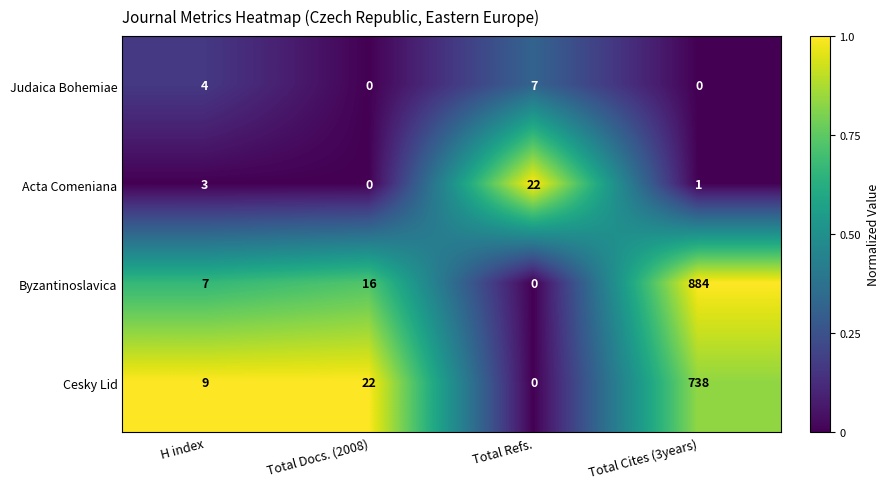

What is the difference between the highest and lowest values at Total Refs.?

22